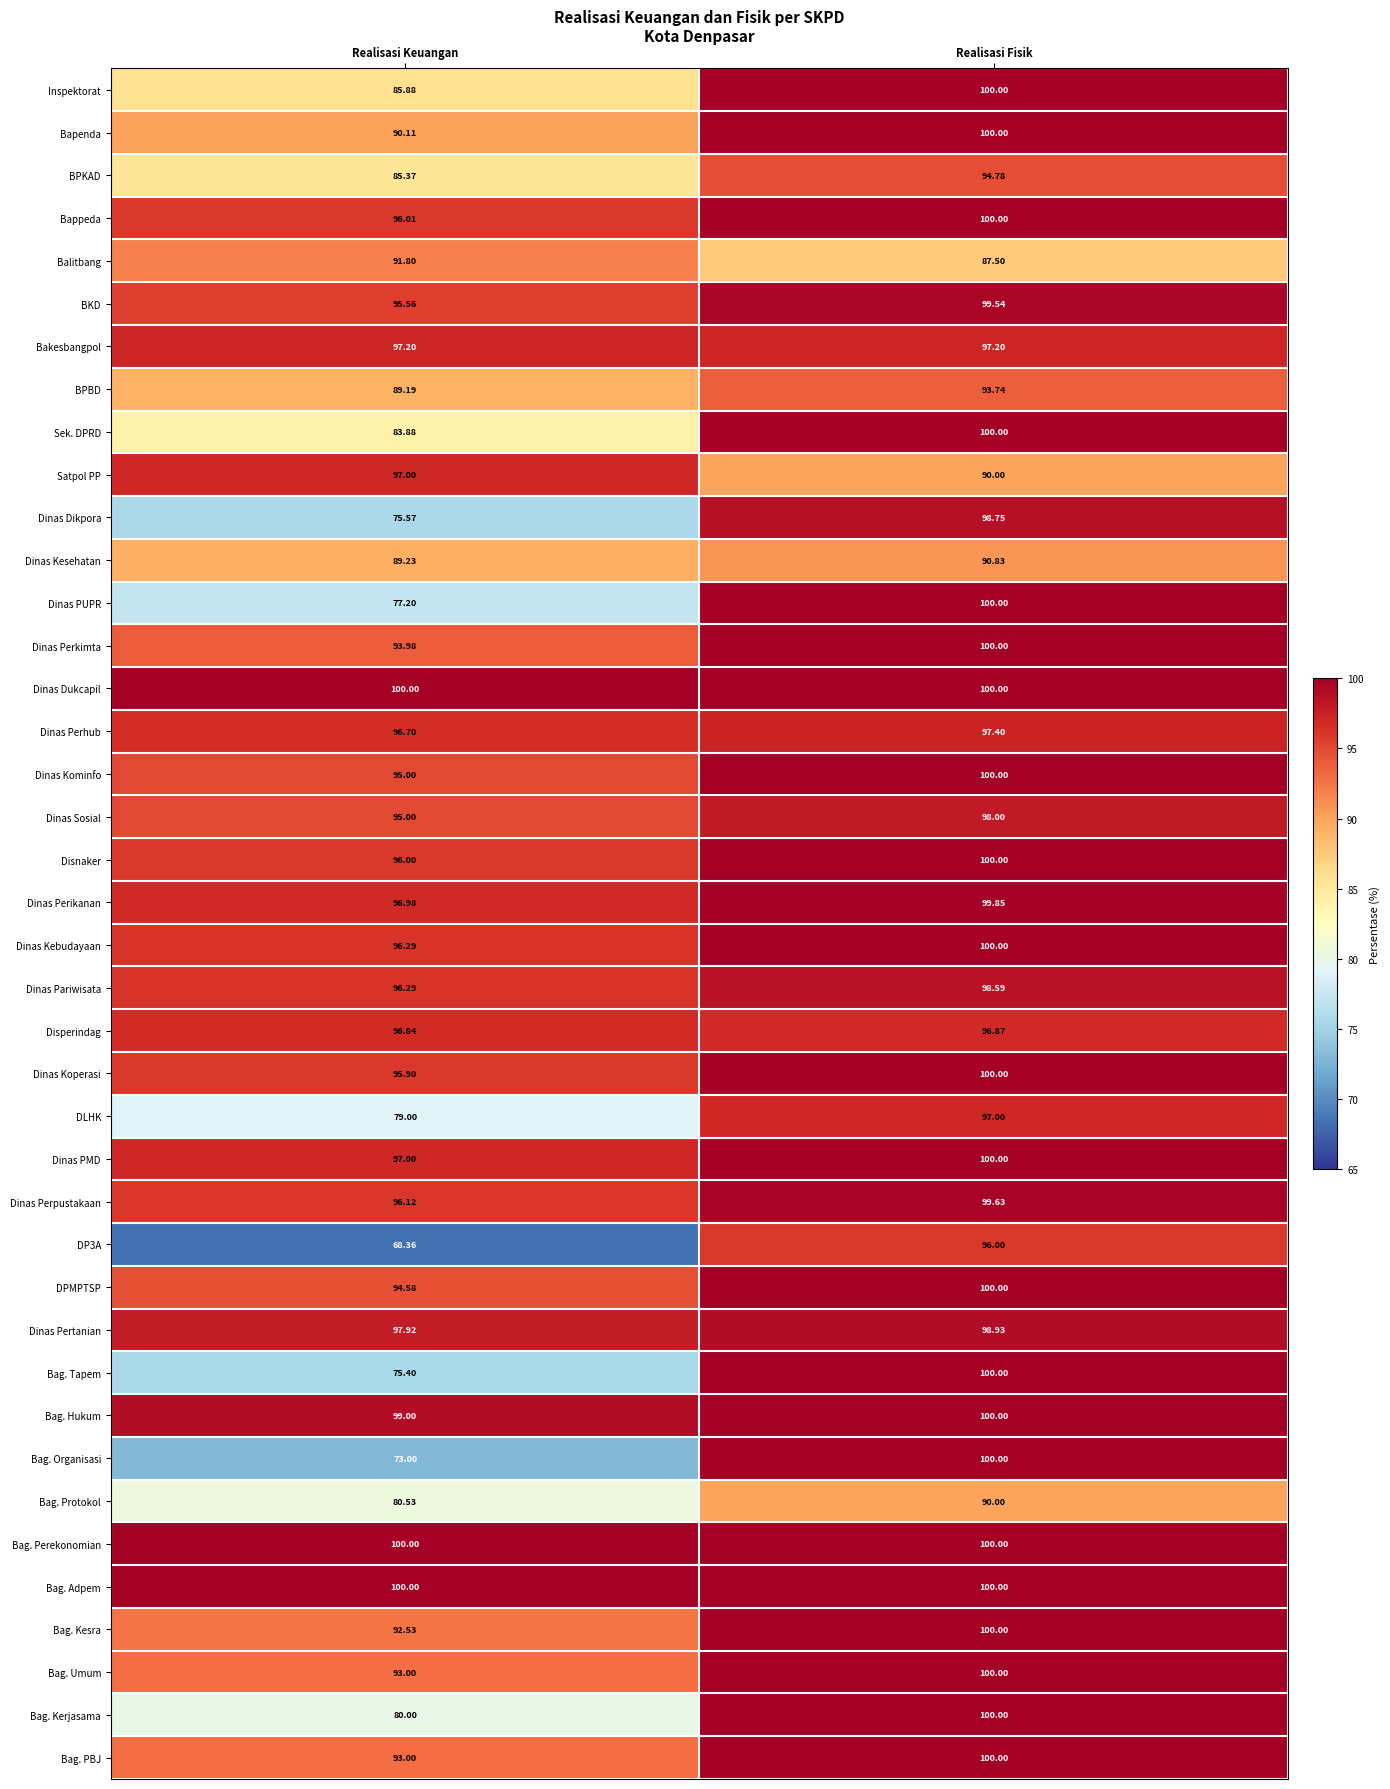

Which label corresponds to the smallest value in the chart?

Realisasi Keuangan